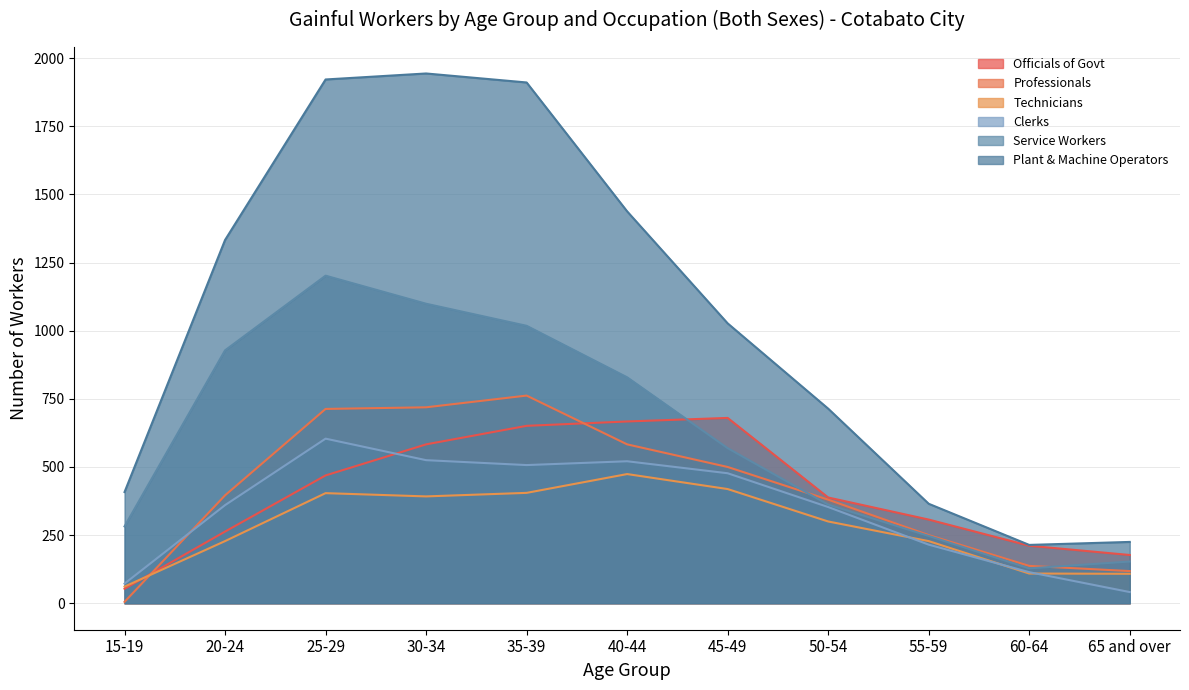

What is the difference between the Officials of Govt values at 60-64 and 35-39?

440